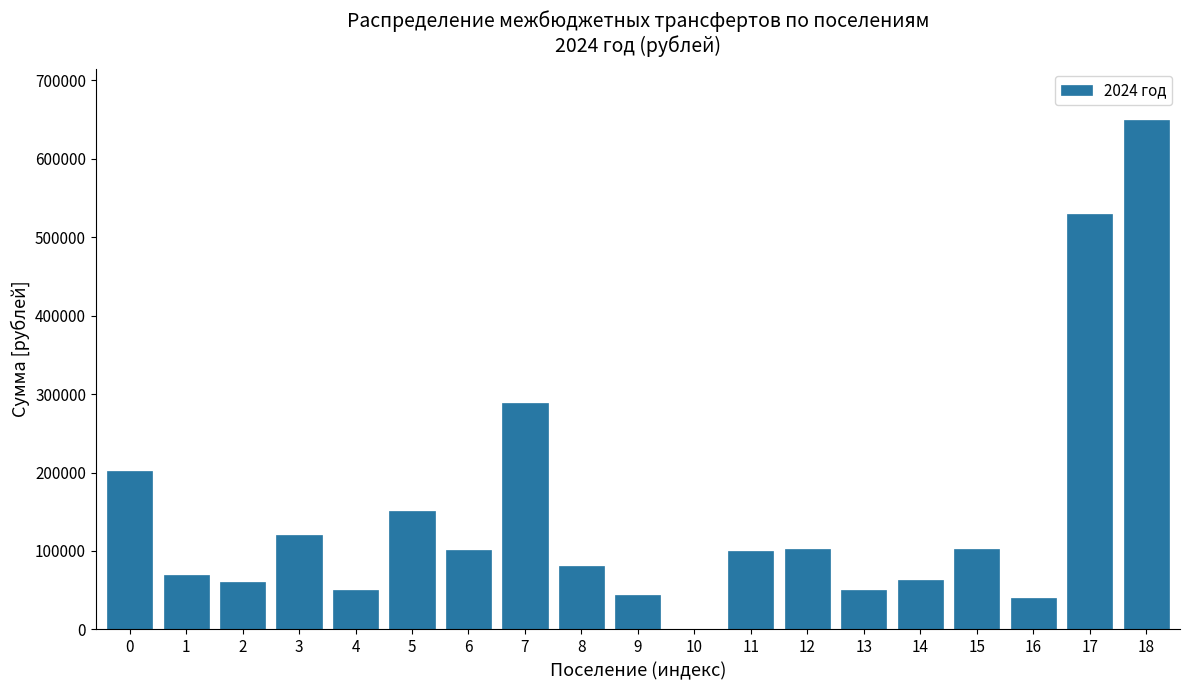

The value at 11 is 100394. True or false?

True